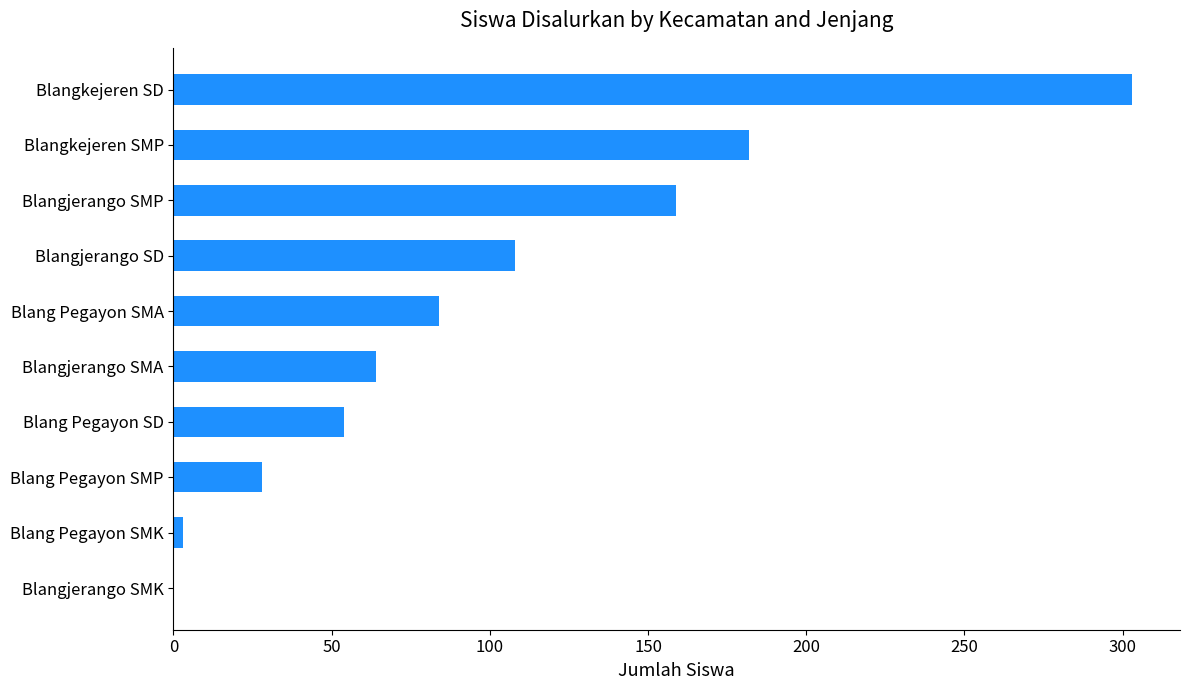

Is it true that the value at Blangkejeren SD is 141?

False